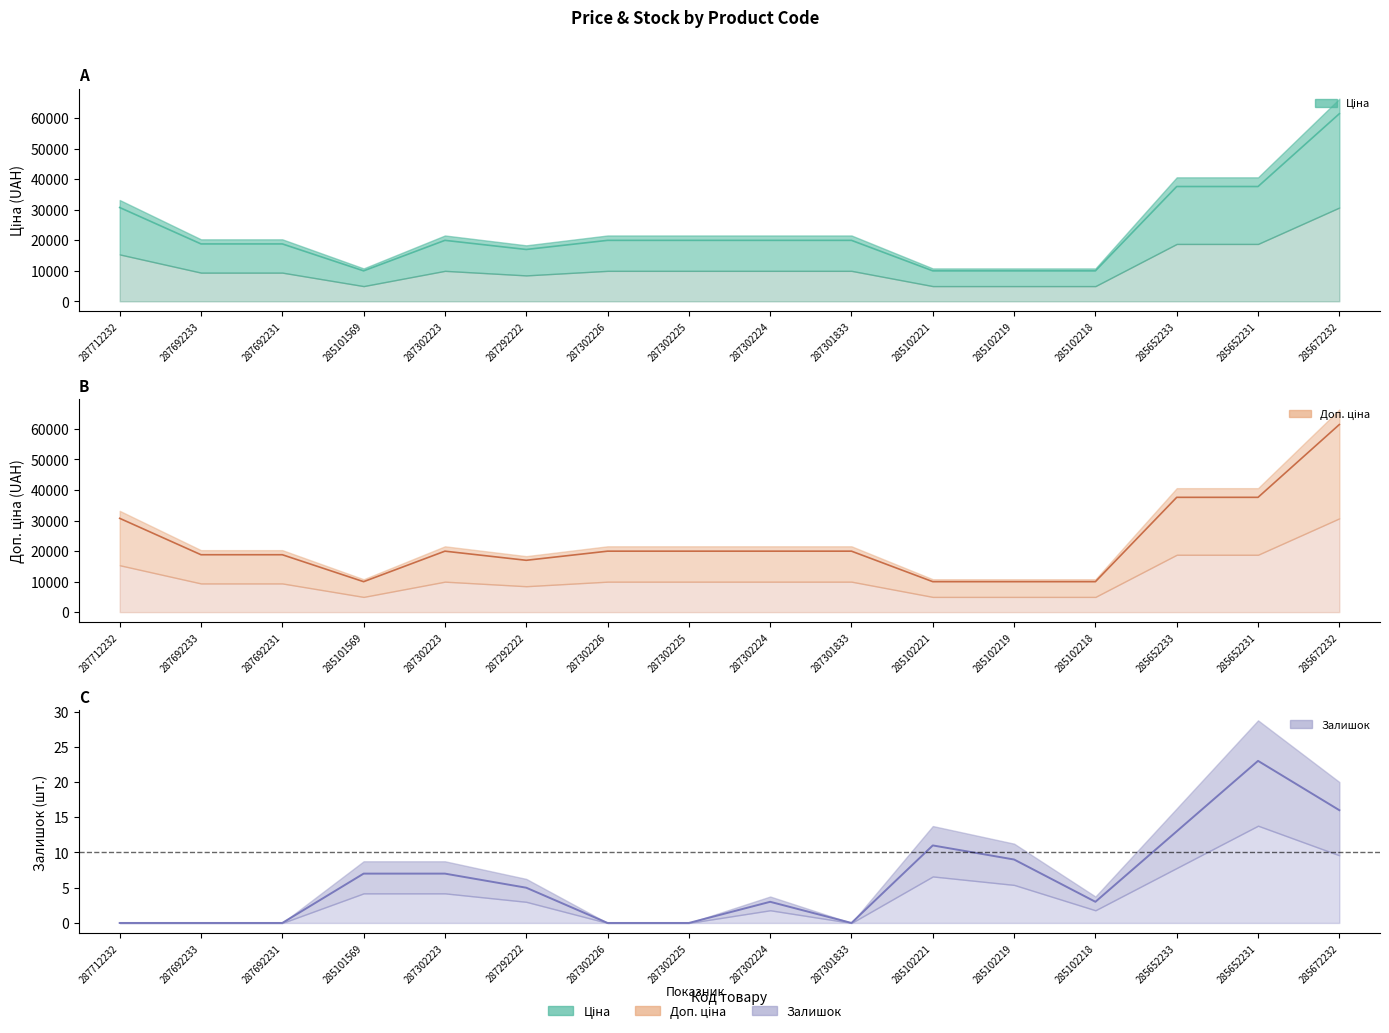

Is it true that Ціна equals 19964.2 at 287302225?

True